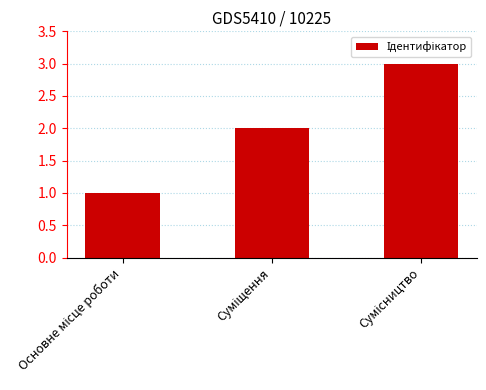

What is the greatest value displayed?

3